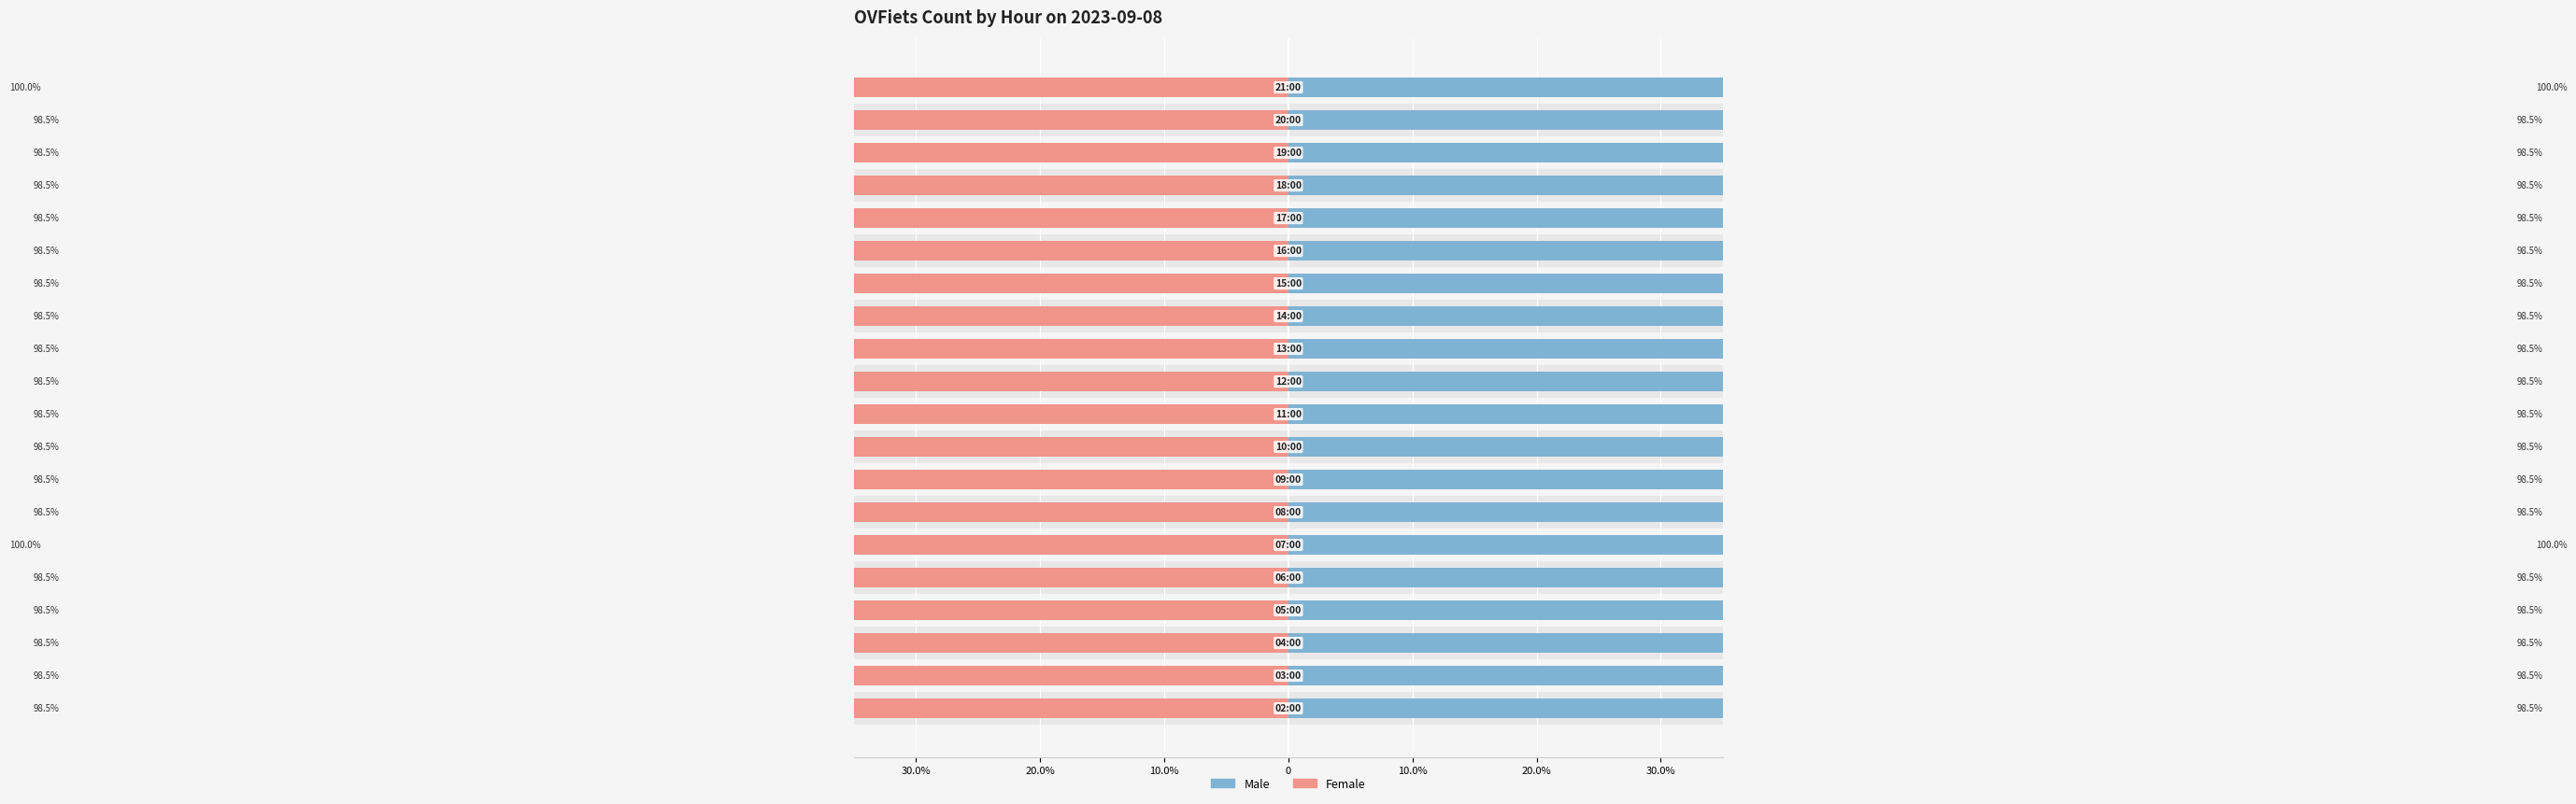

What is the value of the Female bar at the 8th from the left?

-98.5